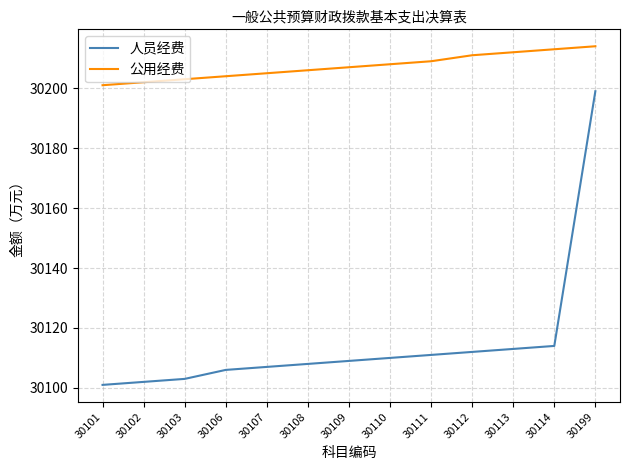

At 30108, list the series in order from smallest to largest.

人员经费, 公用经费